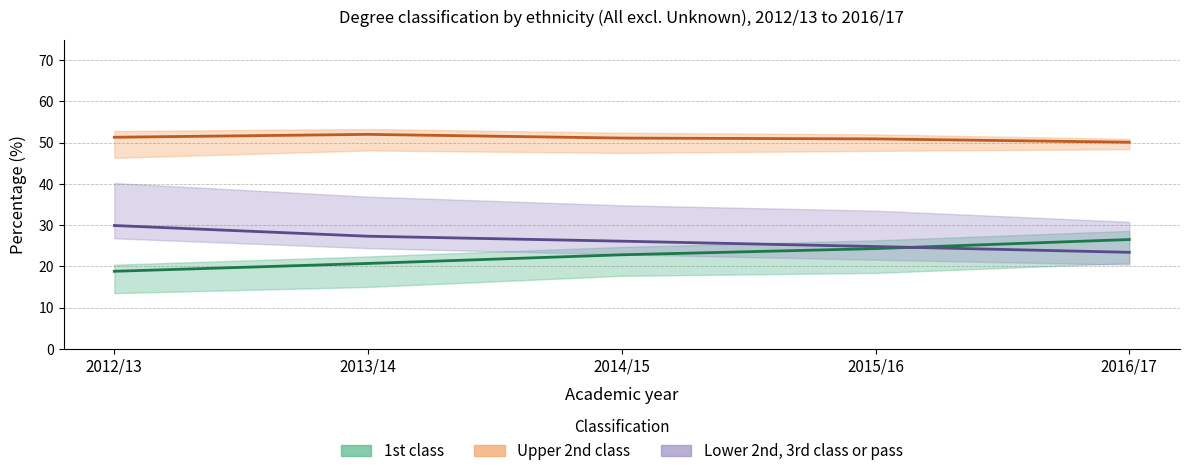

How many lines are shown in the chart?

3